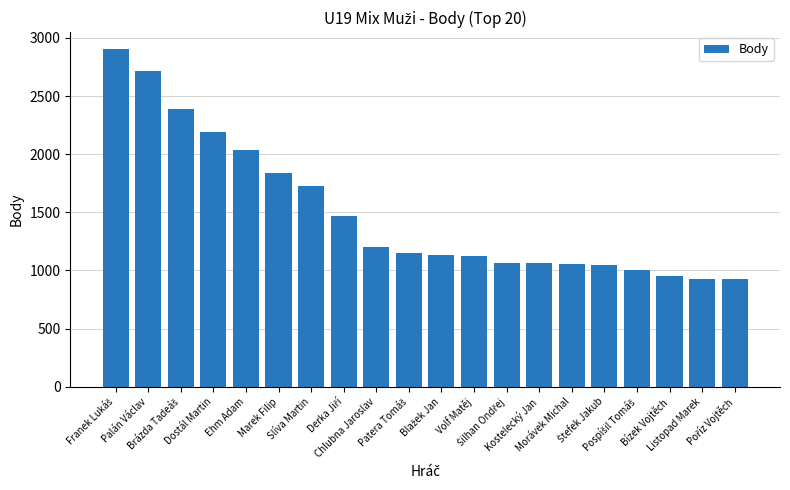

What is the maximum value shown in the chart?

2904